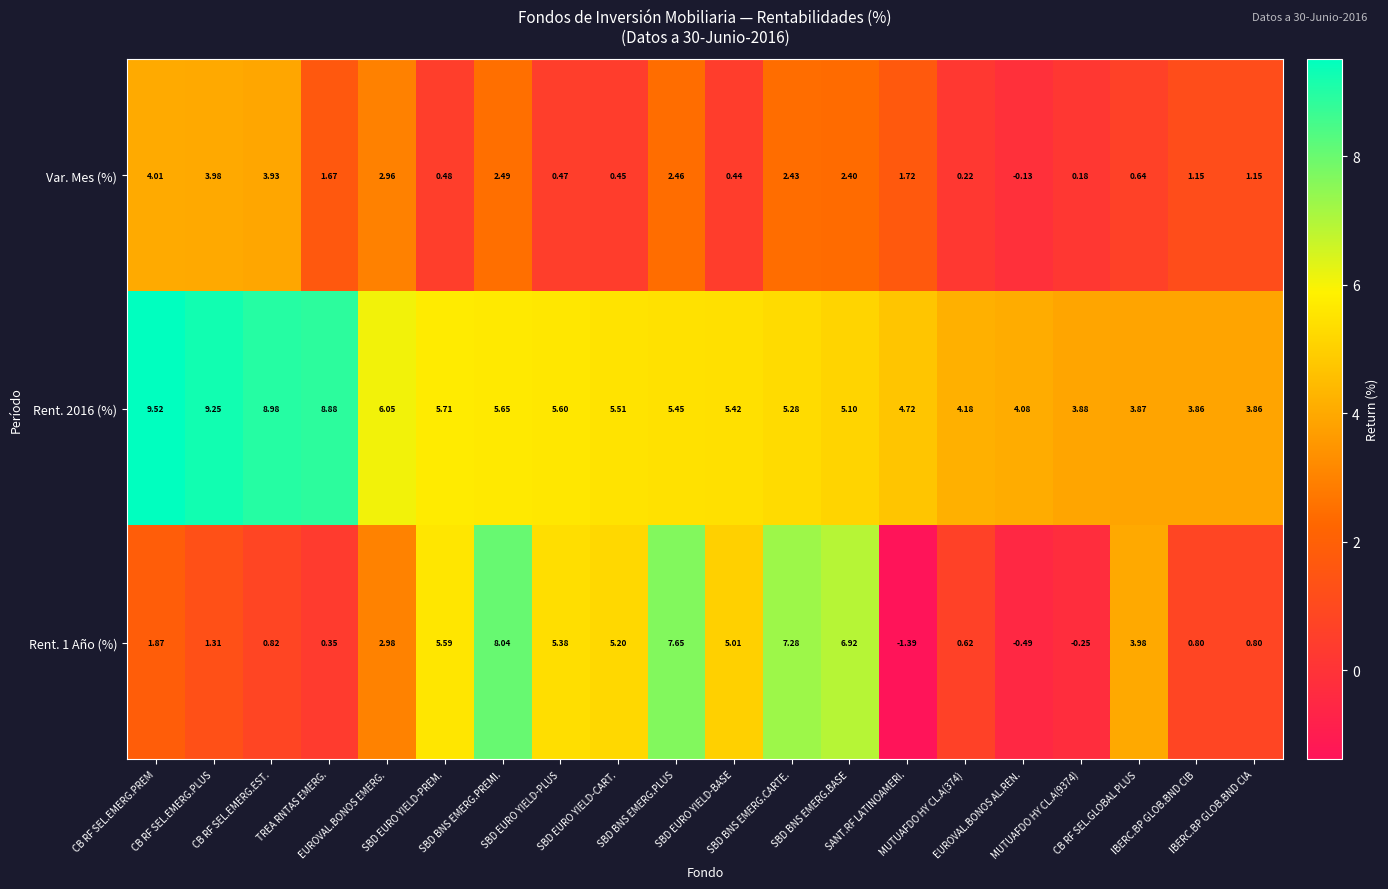

How many data points in Rent. 2016 (%) are above 5?

13